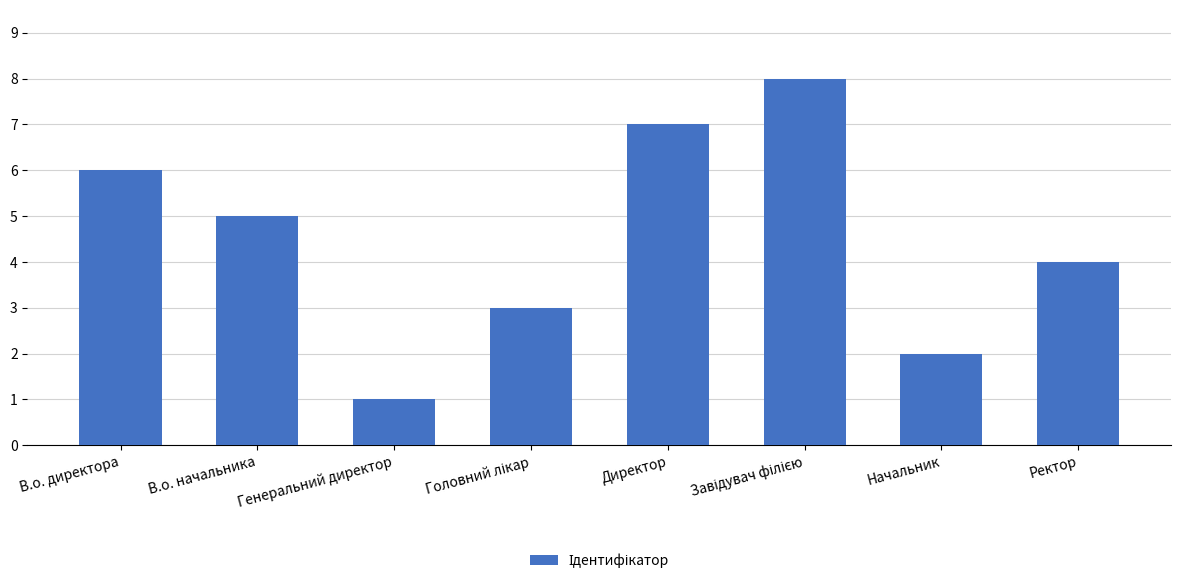

What is the approximate value at Ректор?

4